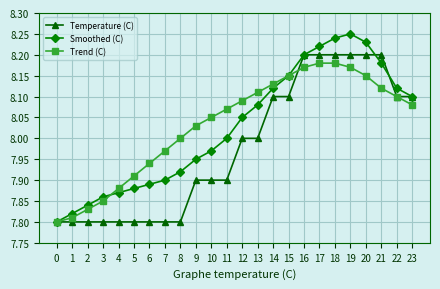

True or false: Trend (C) has more than 2 interior local peaks.

False